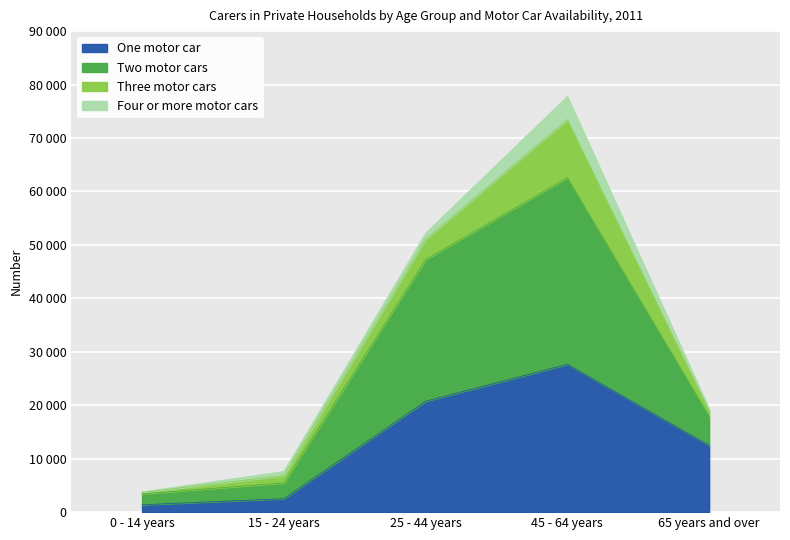

How many data points in Two motor cars are above 19024?

2